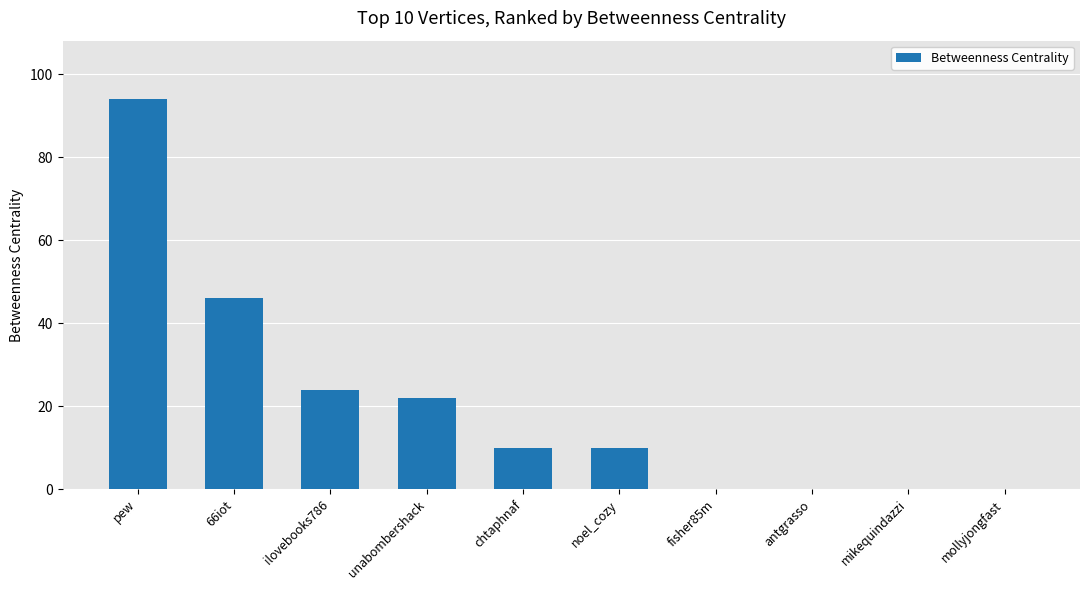

True or false: the data shows 0 at antgrasso.

True